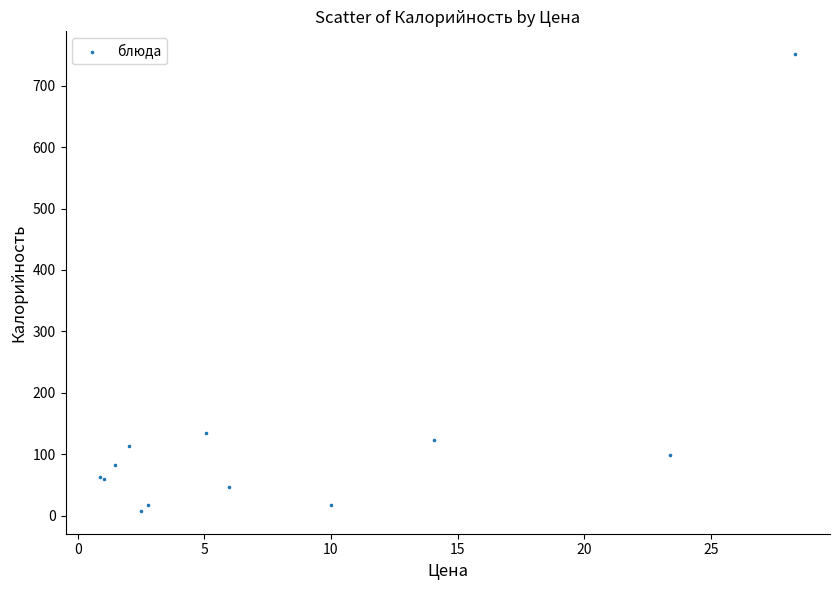

What Y value in the scatter plot is closest to 379?

135.2